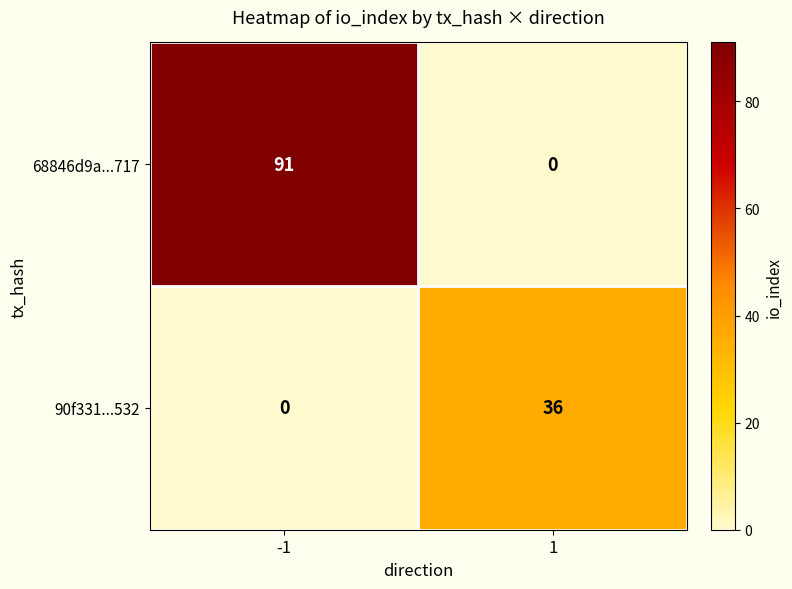

The 90f331...532 series shows 36 at 1. True or false?

True